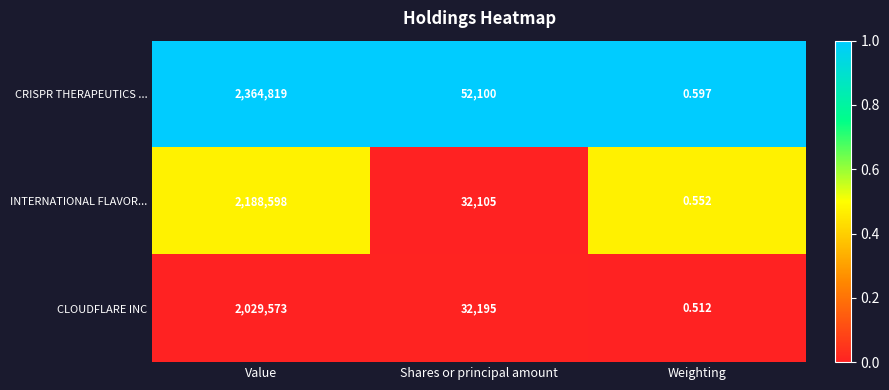

At which label is INTERNATIONAL FLAVOR... closest to 1094299?

Shares or principal amount